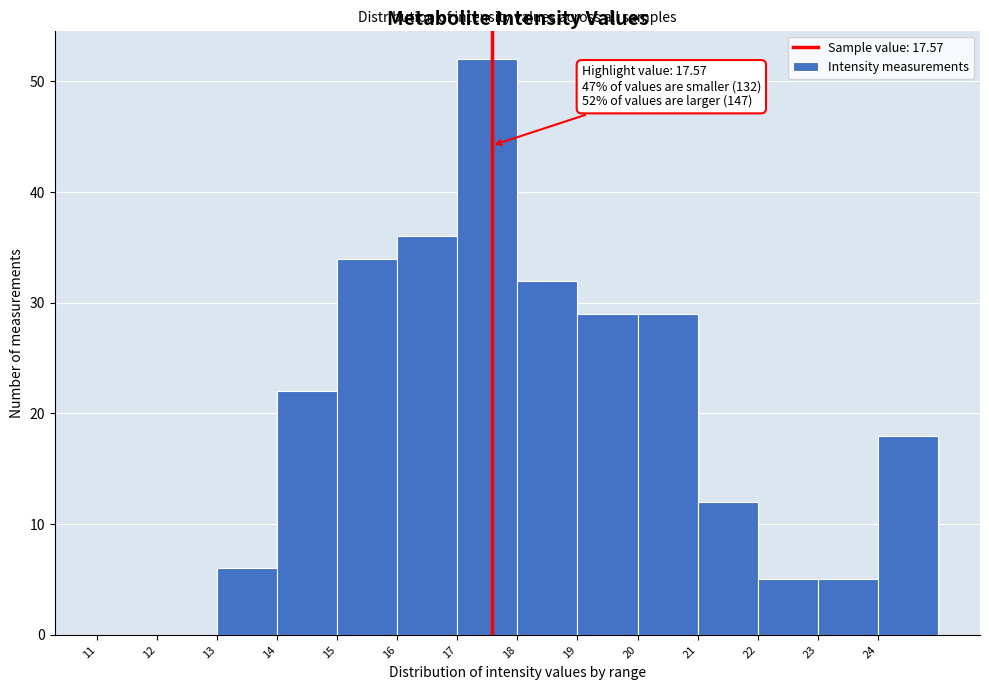

Over which range of the x-axis is the bar tallest?

17 to 18